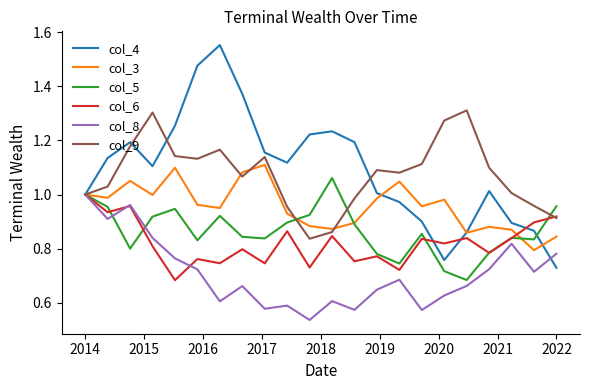

True or false: col_8 has more than 2 interior local peaks.

True